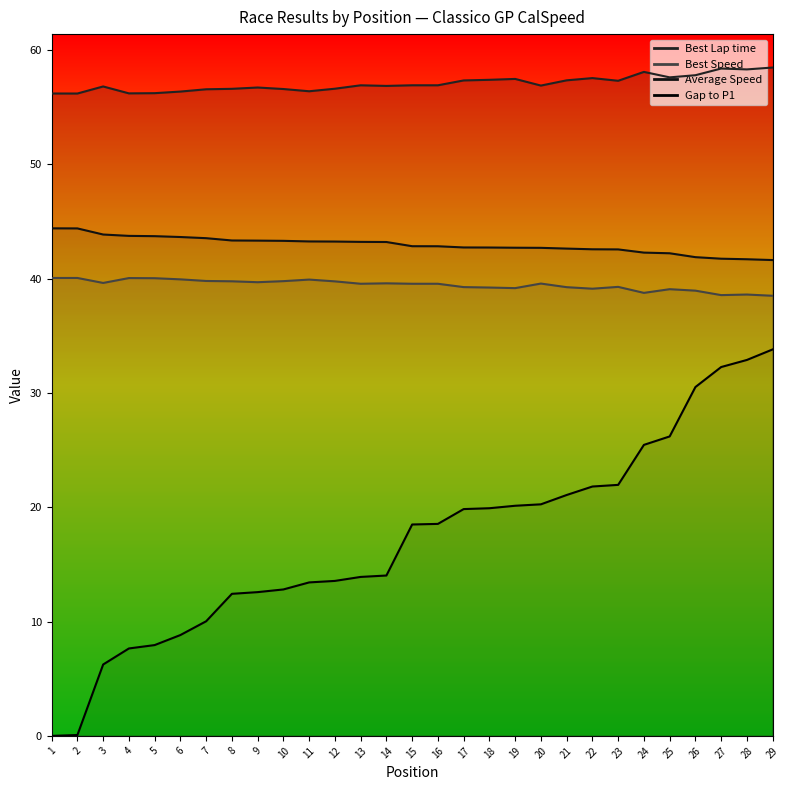

True or false: Best Lap time and Average Speed intersect in this chart.

False